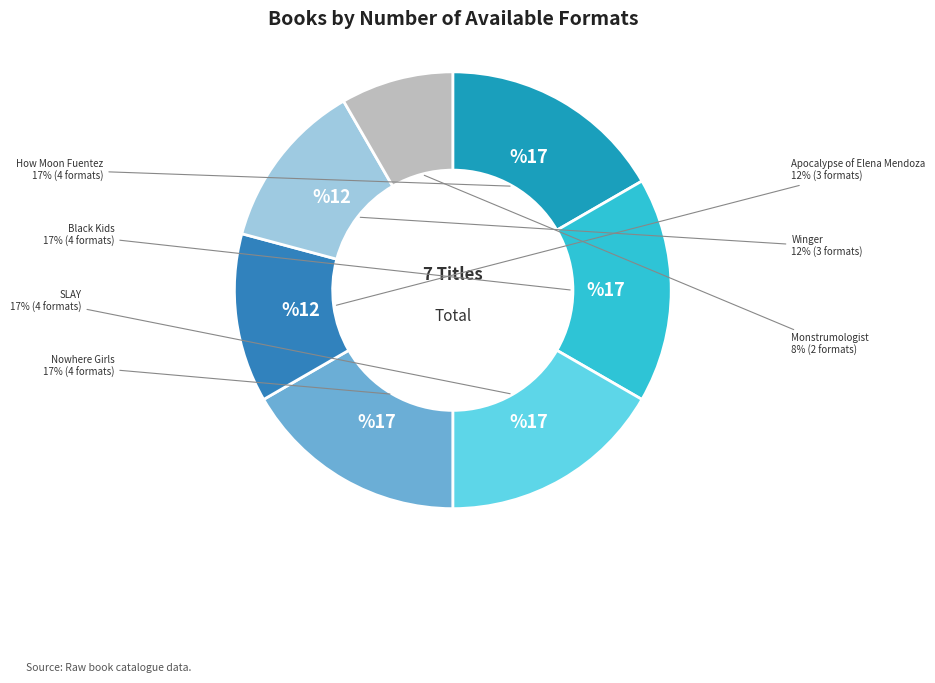

Do Black Kids and Nowhere Girls together represent more than half of the pie?

No